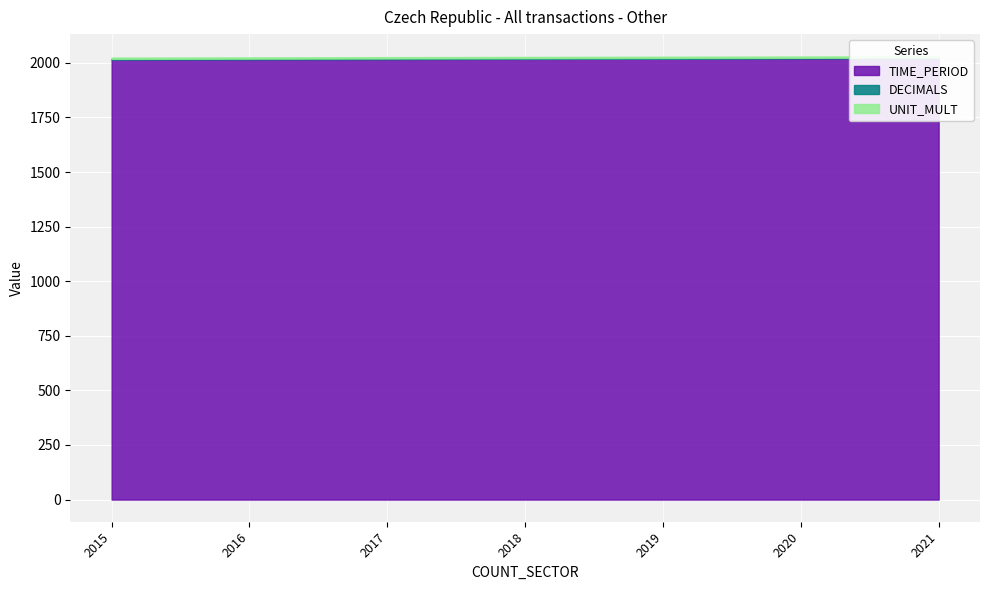

What are all the series names shown in the legend?

TIME_PERIOD, DECIMALS, UNIT_MULT